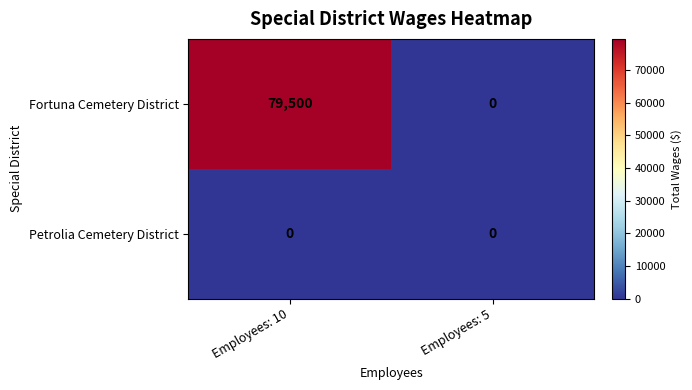

What is the spread (max minus min) of values at Employees: 10?

79500